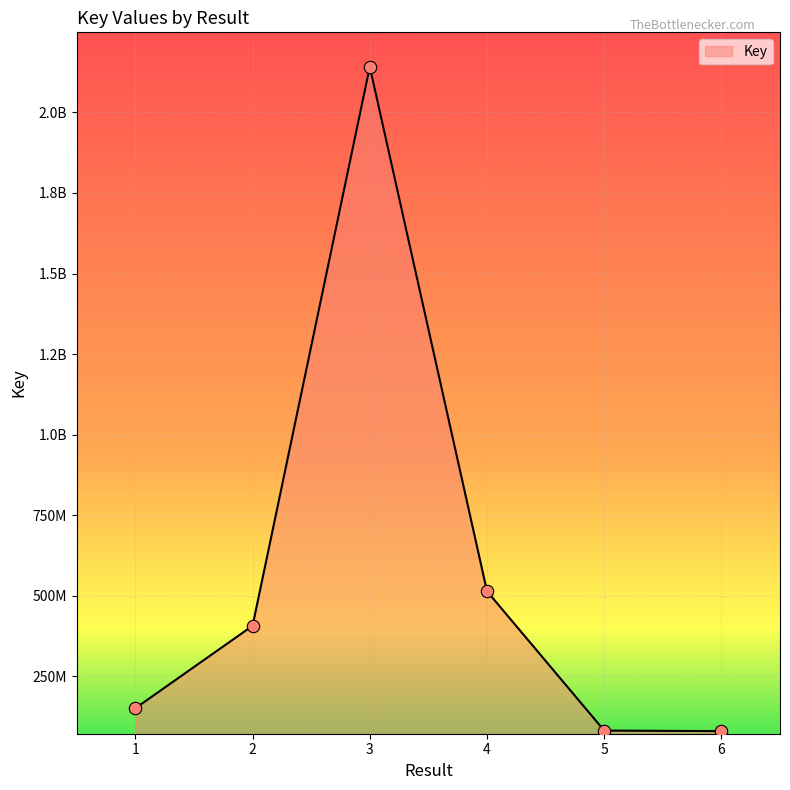

What is the ratio of the value at 2 to the value at 3?

0.2